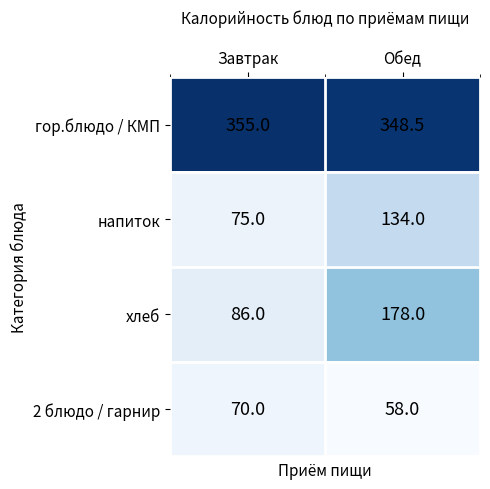

At Завтрак, list the series in order from largest to smallest.

гор.блюдо / КМП, хлеб, напиток, 2 блюдо / гарнир